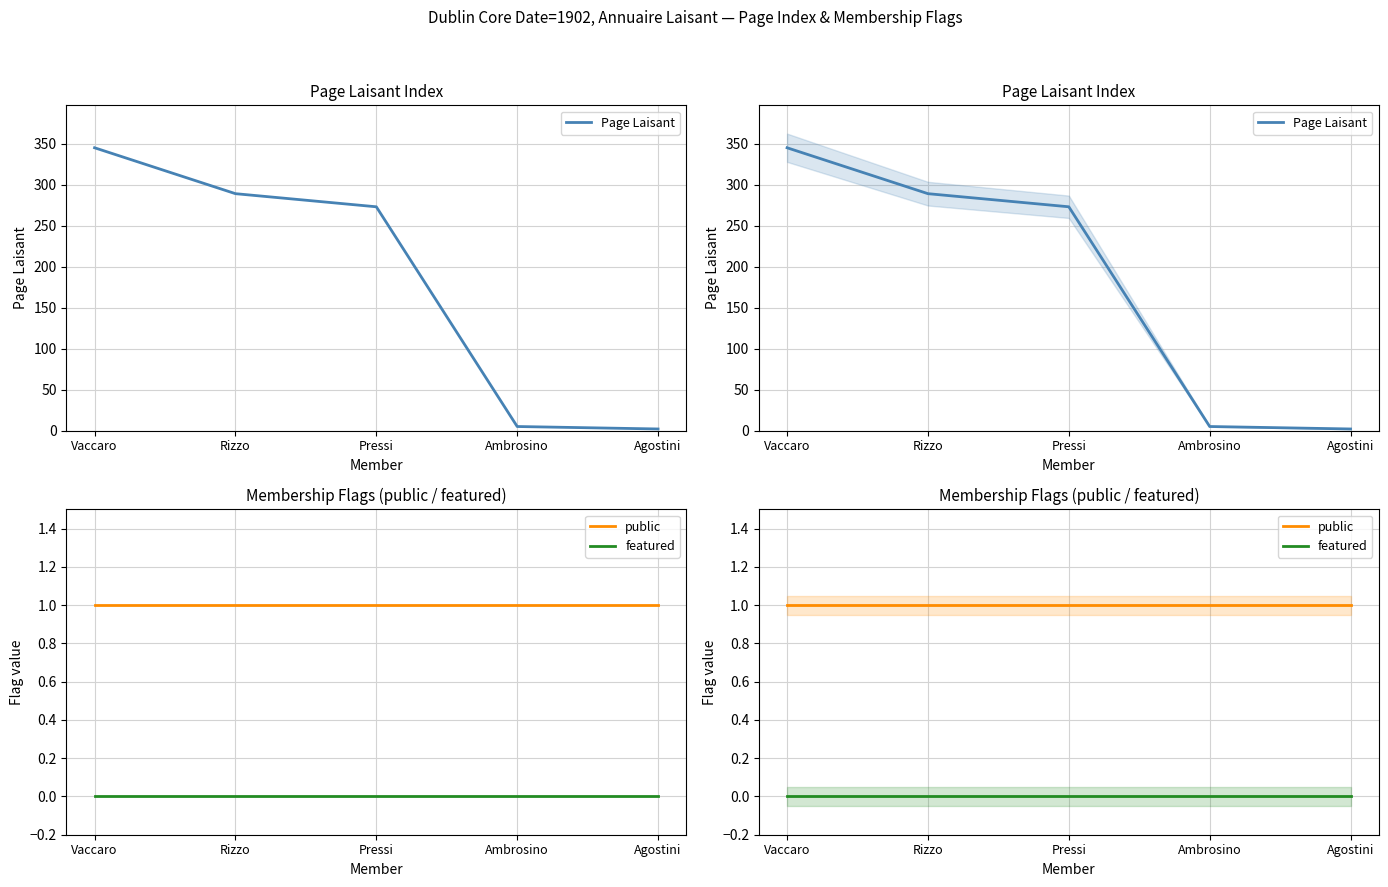

At Vaccaro, list the series in order from smallest to largest.

featured, public, Page Laisant